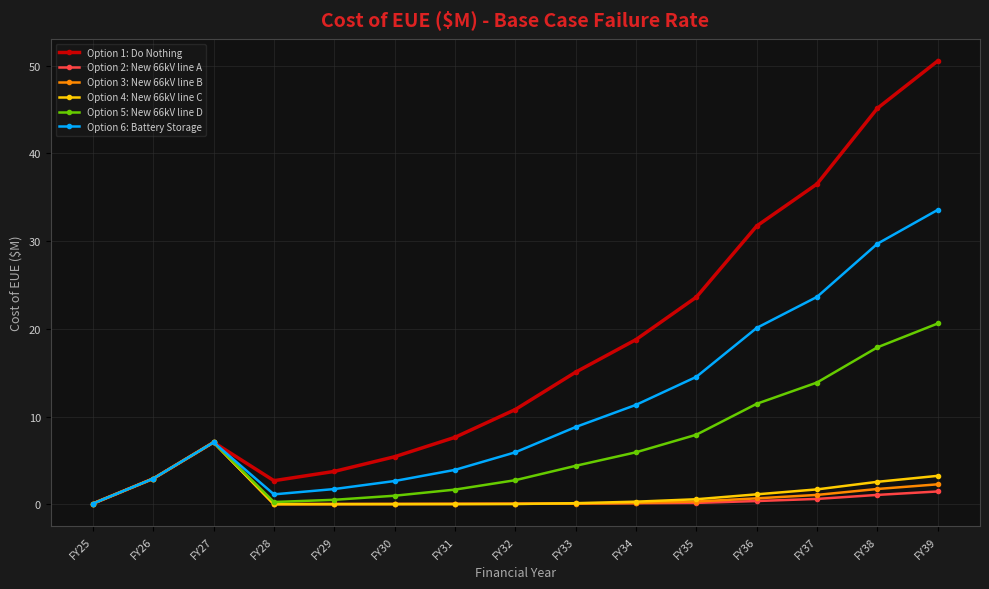

Which category has the lowest value in the Option 1: Do Nothing series?

FY25